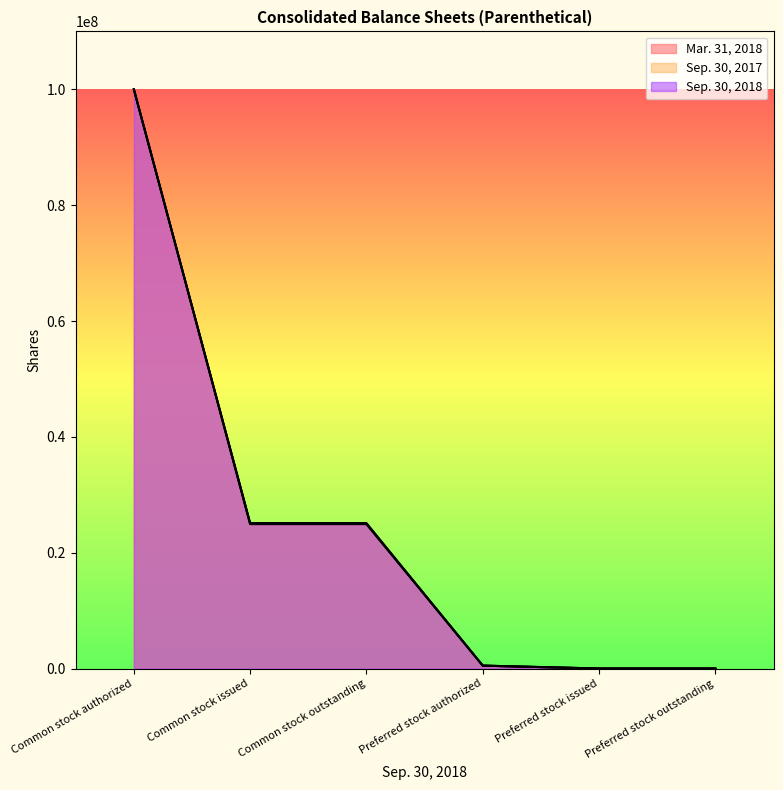

What is the difference between the maximum and minimum values in the Sep. 30, 2017 series?

100000000